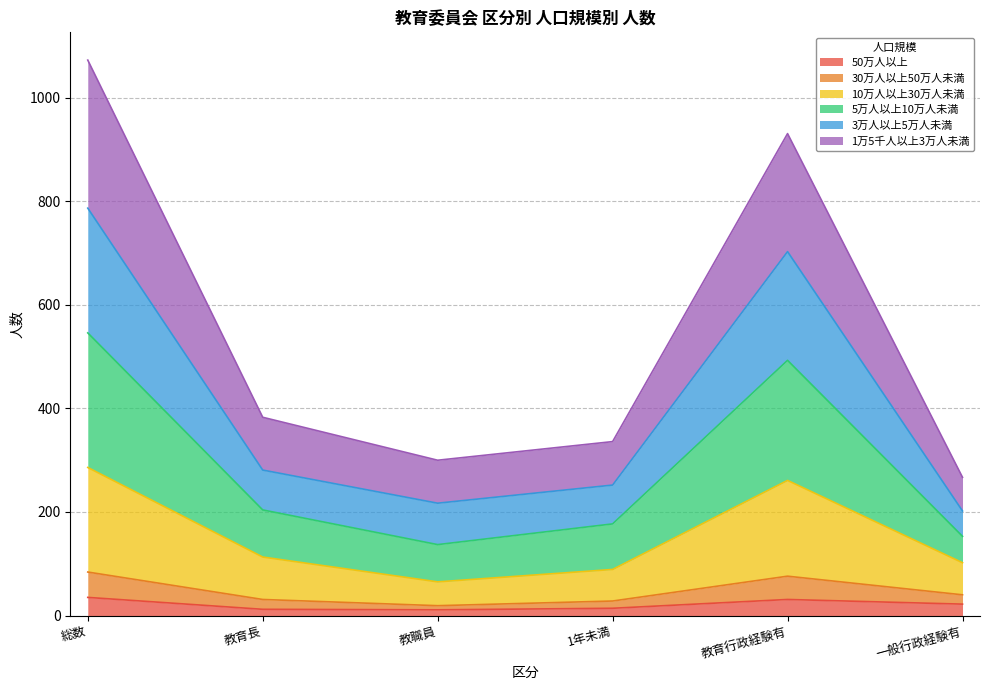

At which category is the sum across all series the highest?

総数